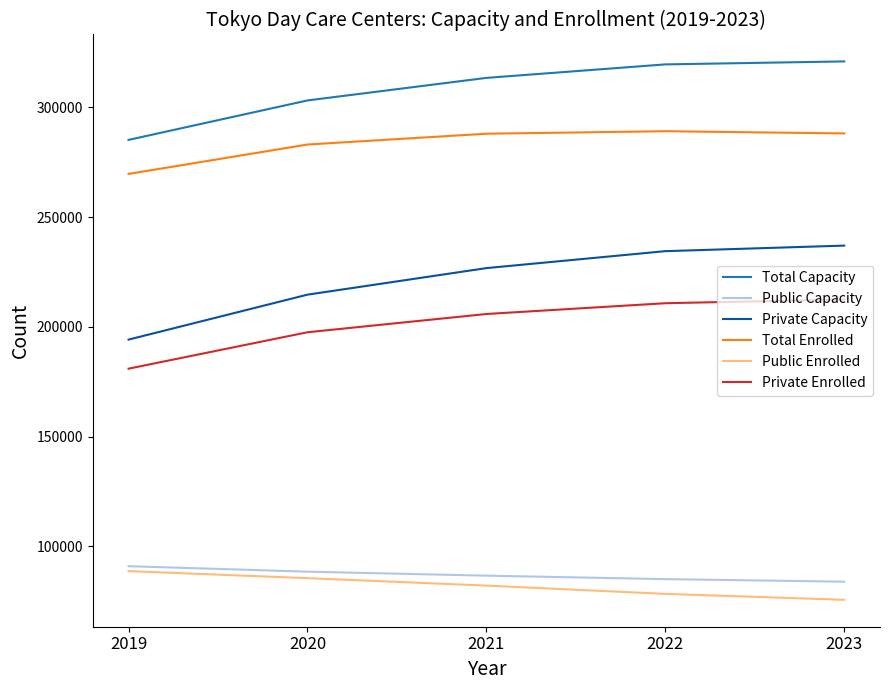

Which series has the widest spread of values?

Private Capacity